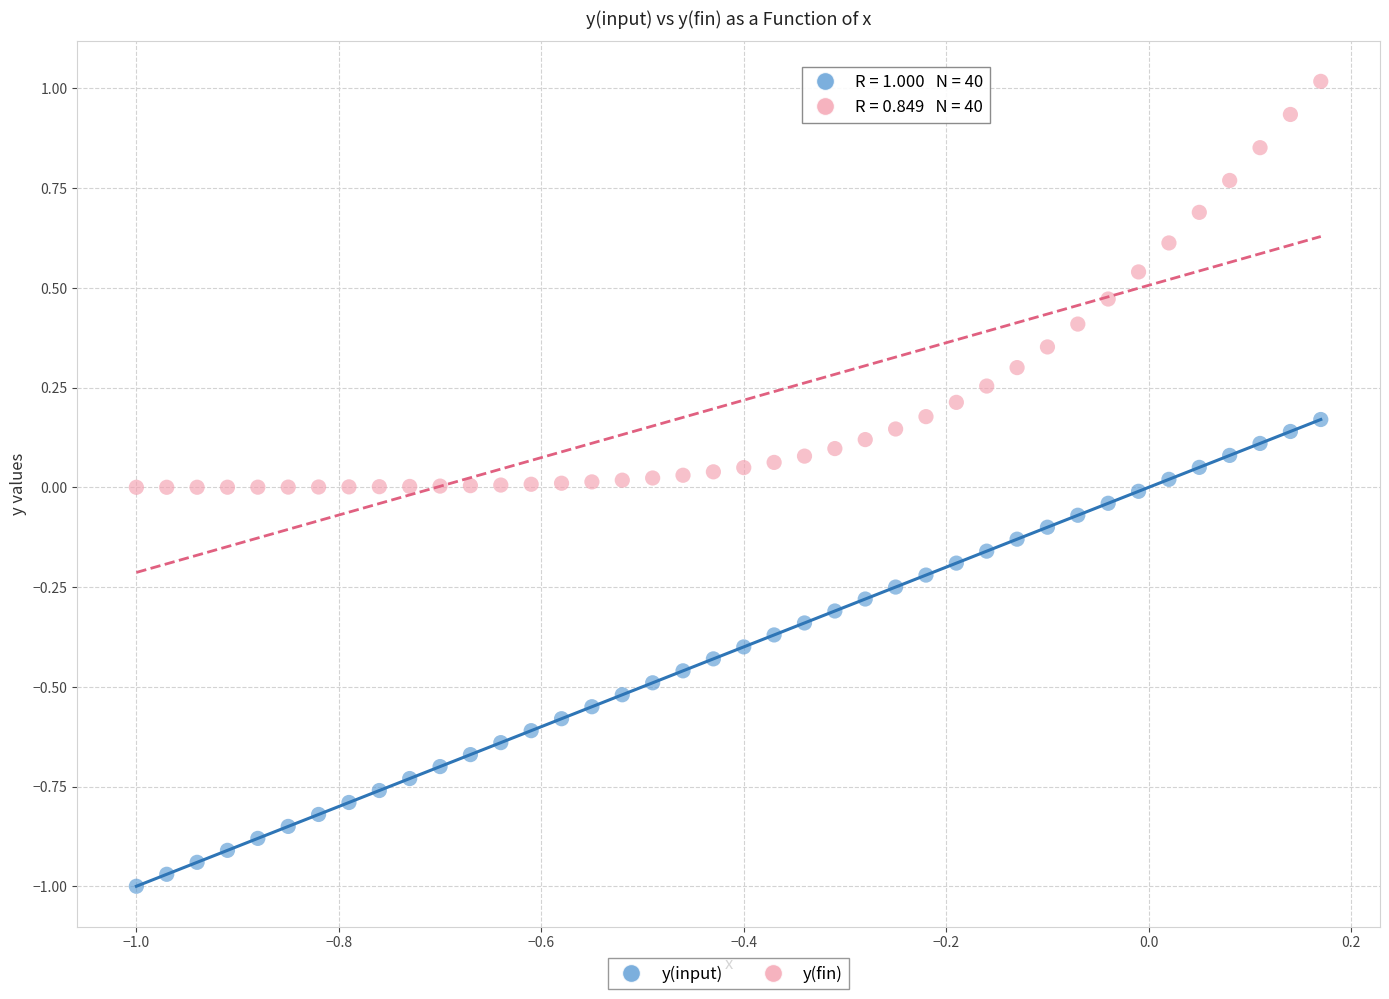

Which series reaches the maximum Y coordinate?

y(fin)